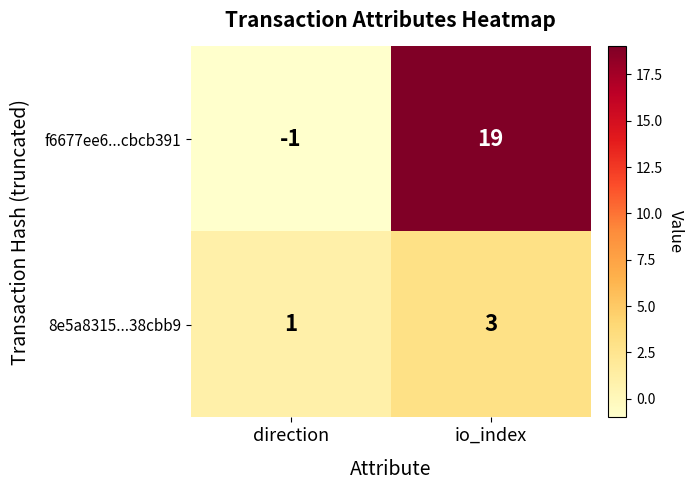

Which series changed the most between direction and io_index?

f6677ee6...cbcb391